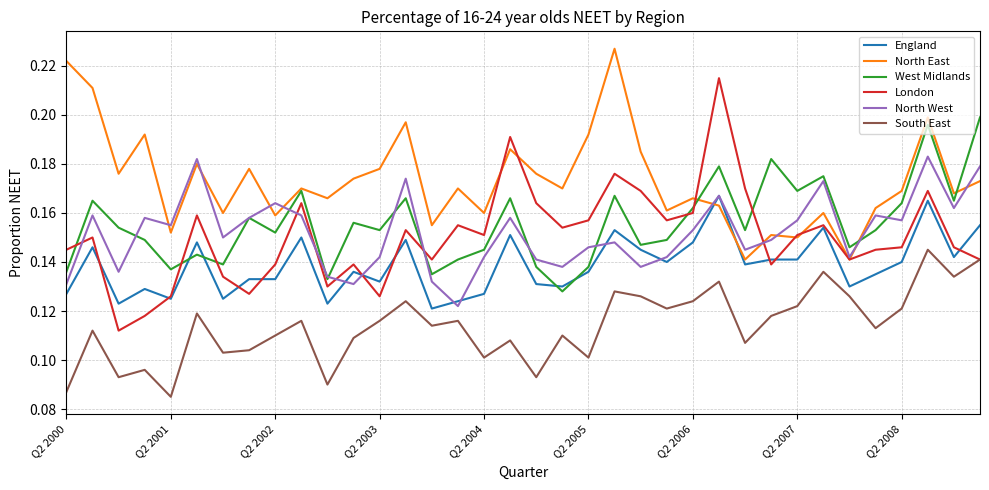

True or false: South East and North West cross at least once.

False